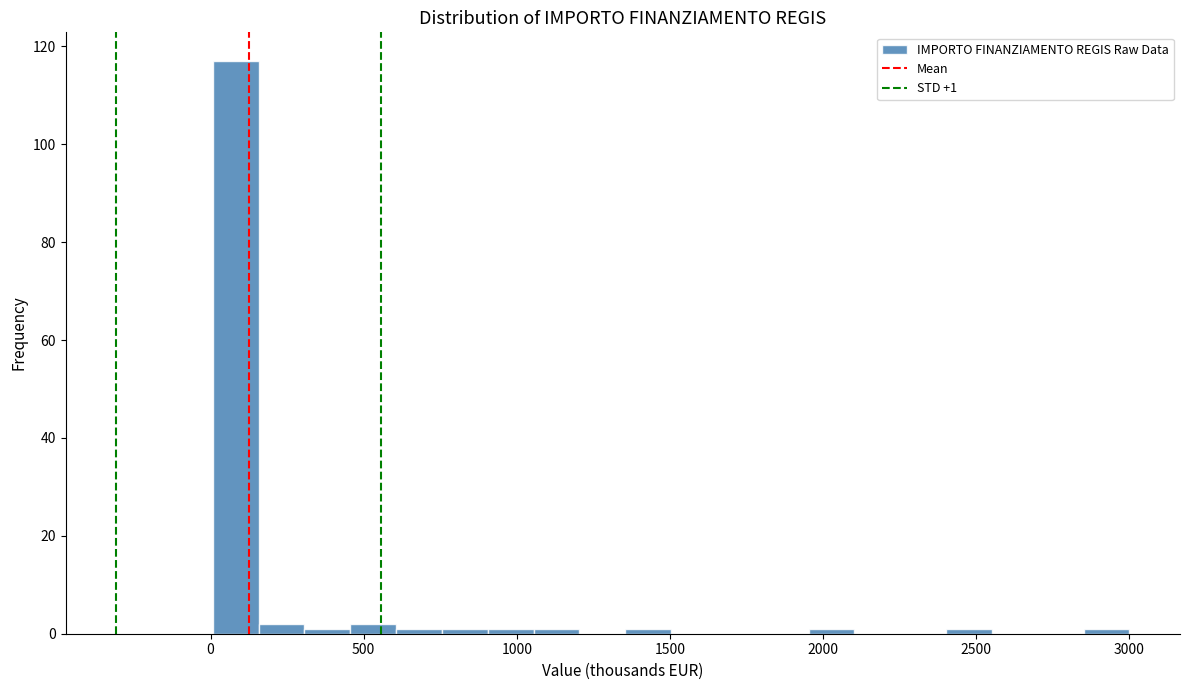

Around what value on the x-axis is the tallest bar? Give the approximate position of its centre, as read against the axis.

100